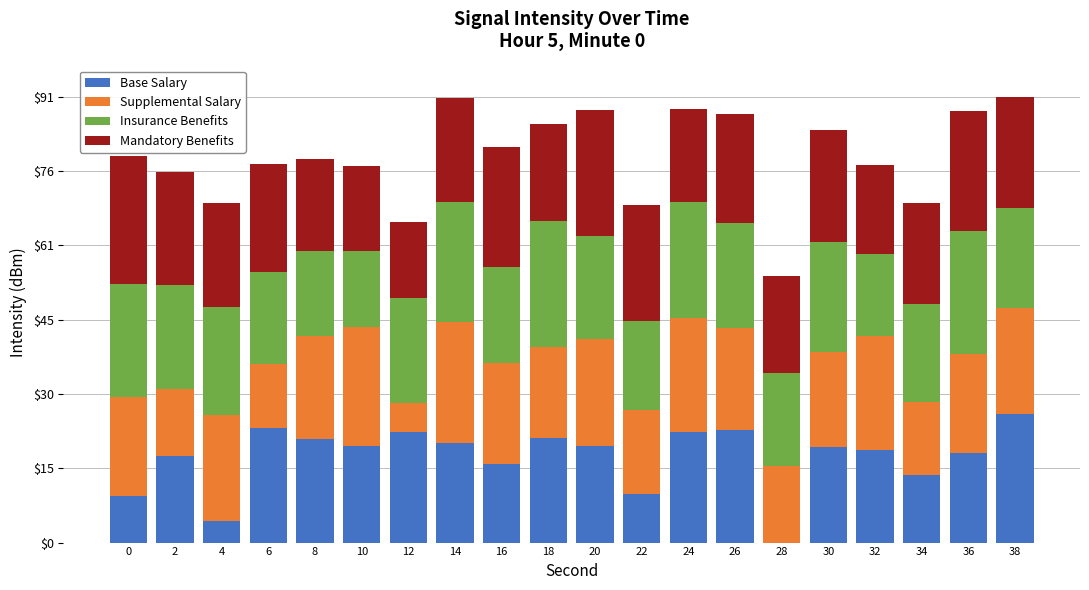

What is the total value across all series at 32?

77.9